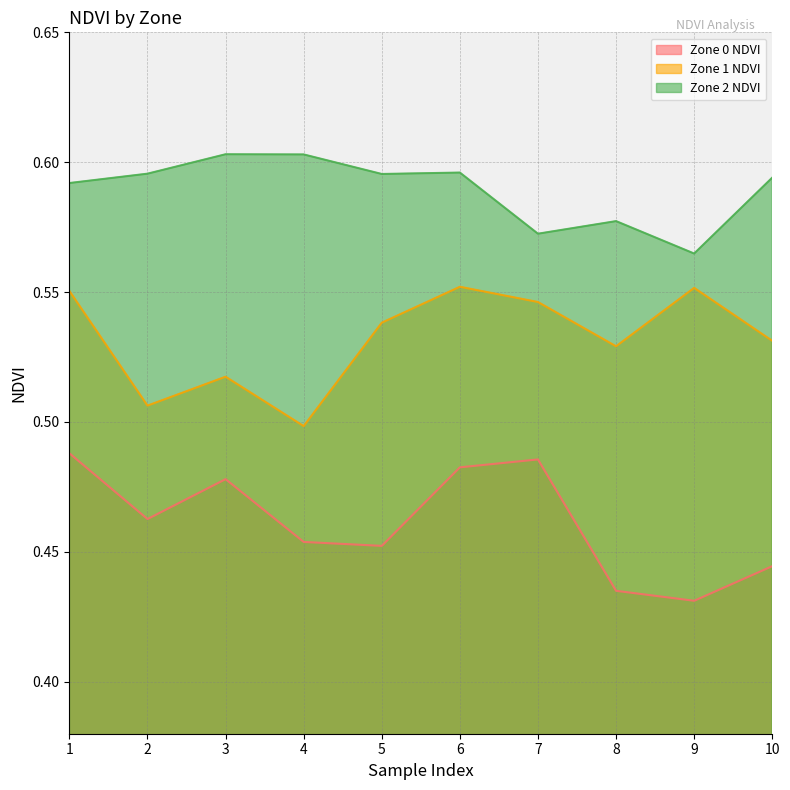

Where is Zone 2 NDVI nearest to the value 0?

9